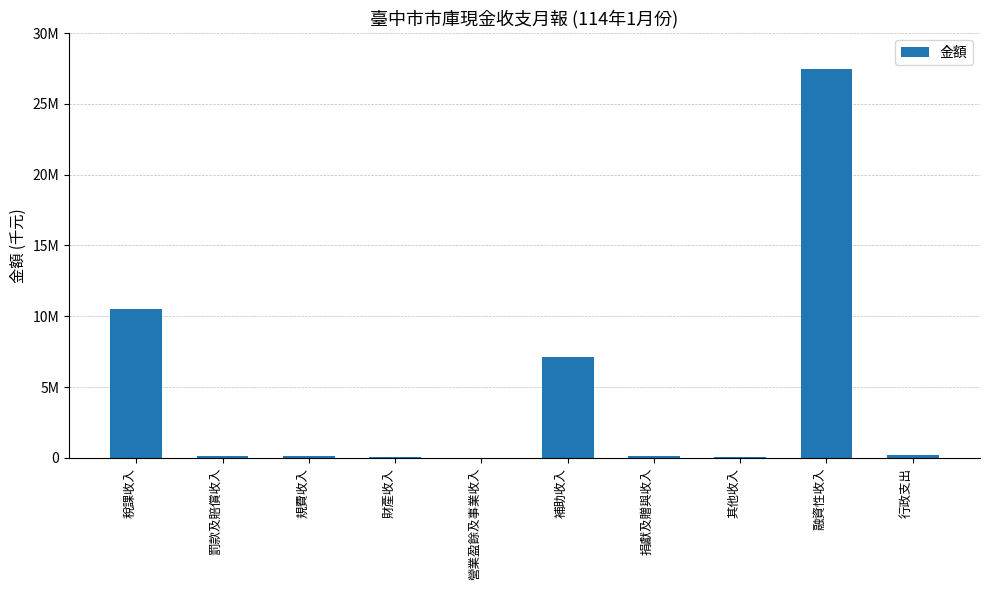

Are the bars horizontal?

No